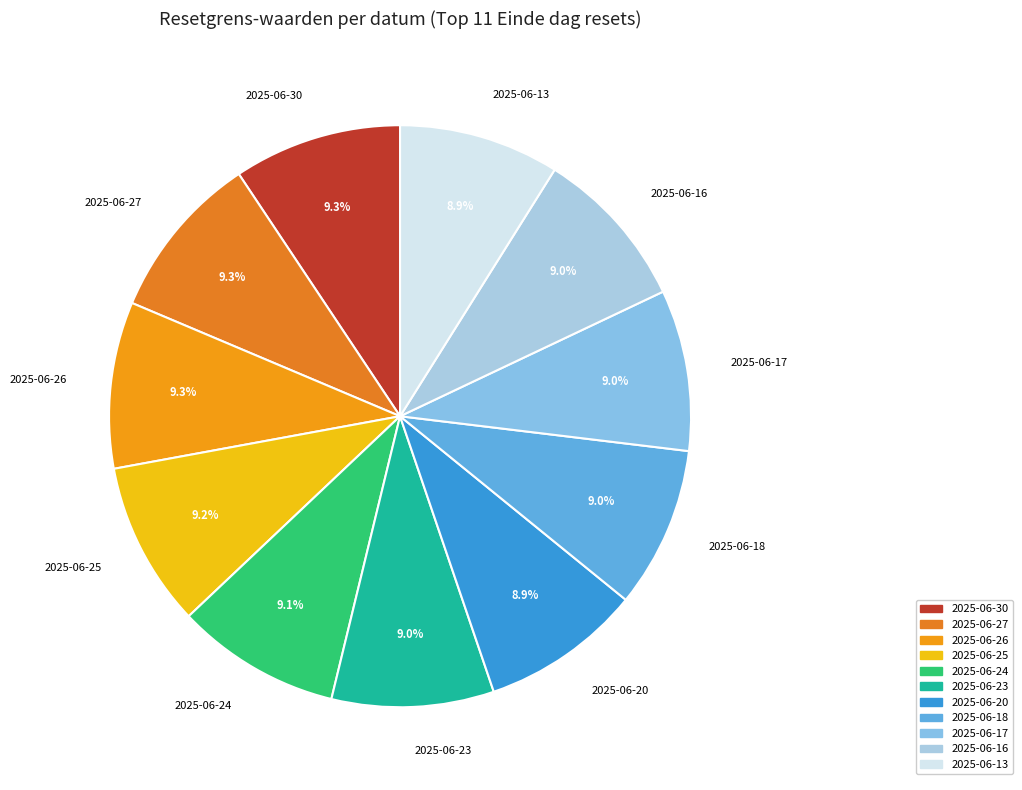

Count the number of slices in the pie.

11